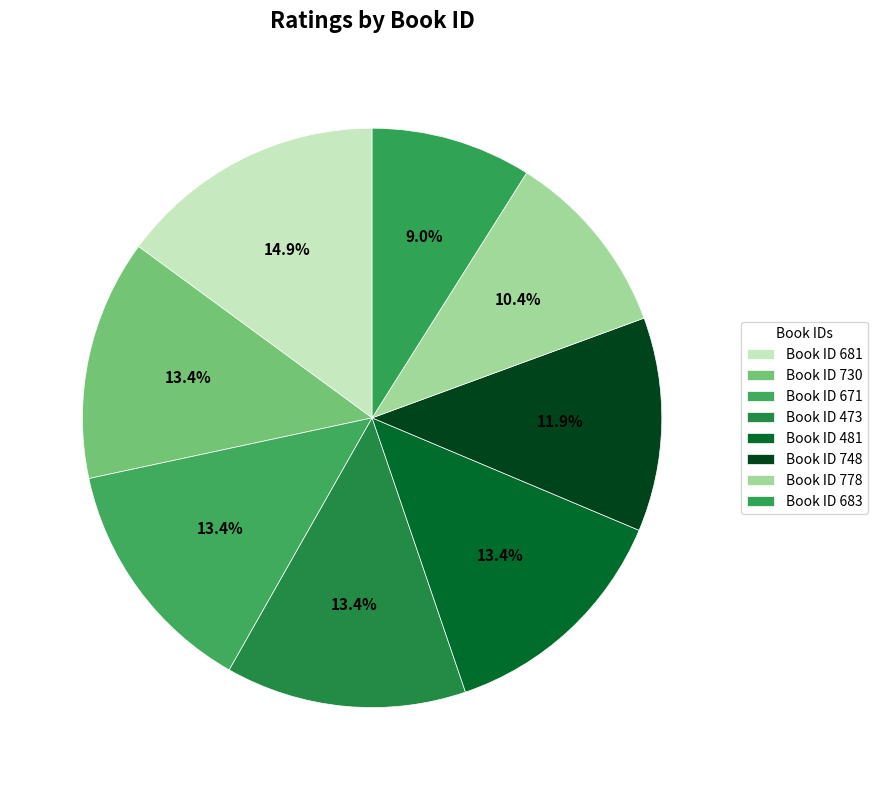

Is there a majority slice in this chart?

No